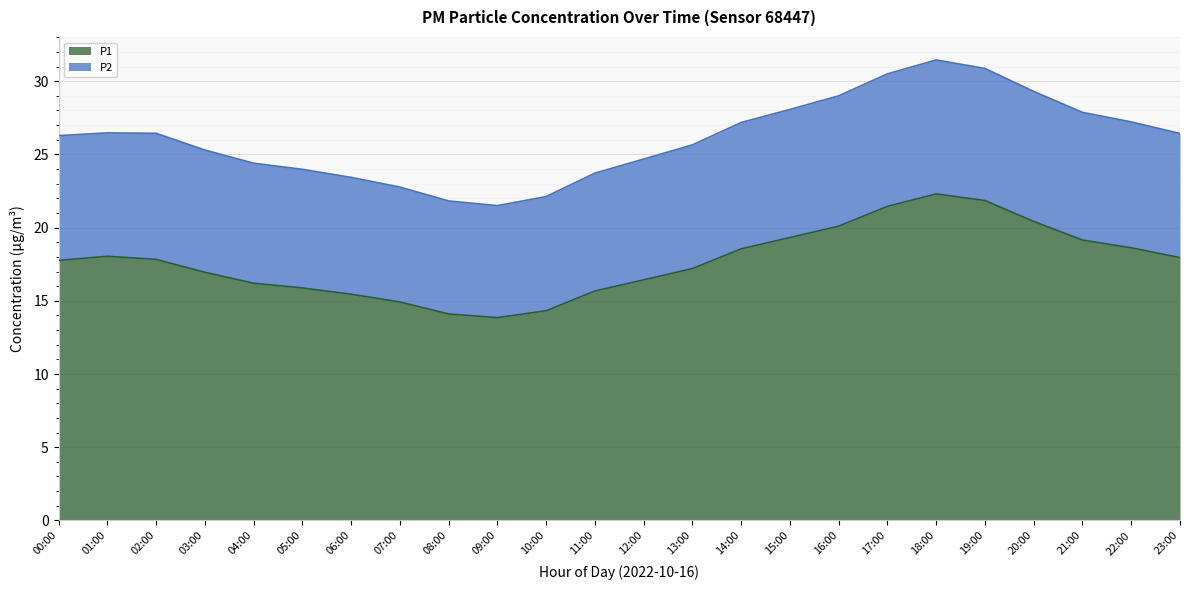

At which category does P1 reach its first local valley?

09:00